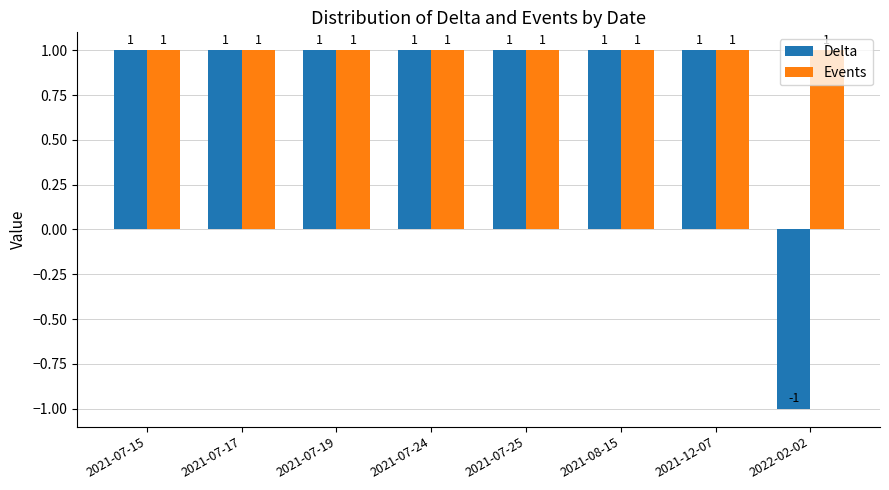

Reading right to left, transcribe all the data shown in this chart.

Delta: -1	1	1	1	1	1	1	1
Events: 1	1	1	1	1	1	1	1